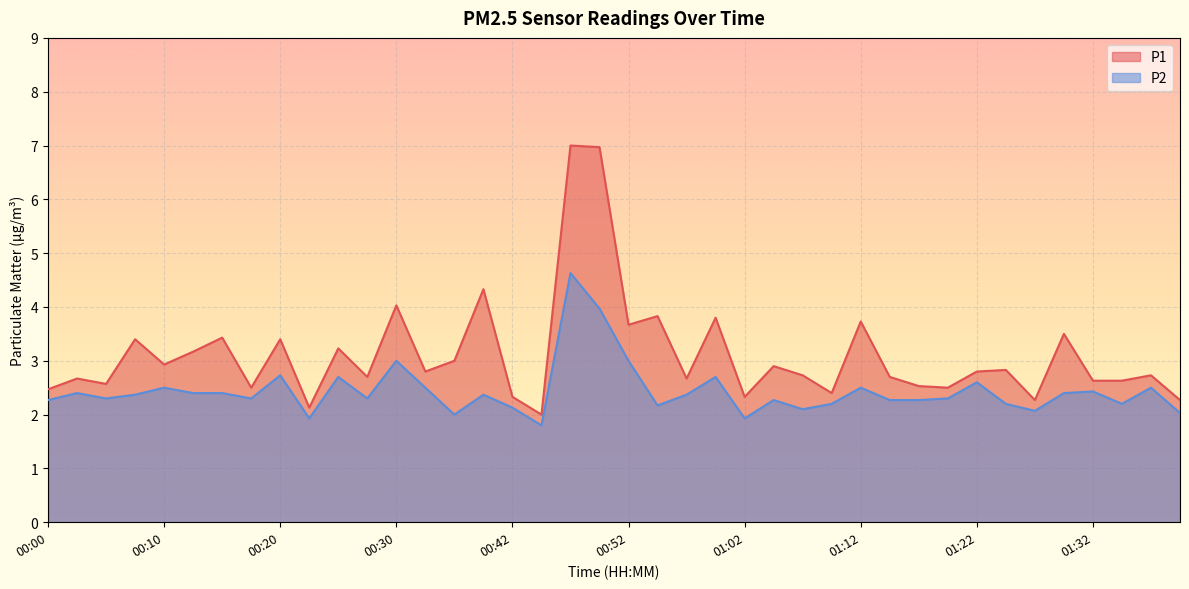

Is the value of P2 at 01:27 greater than the value of P1 at 00:57?

No